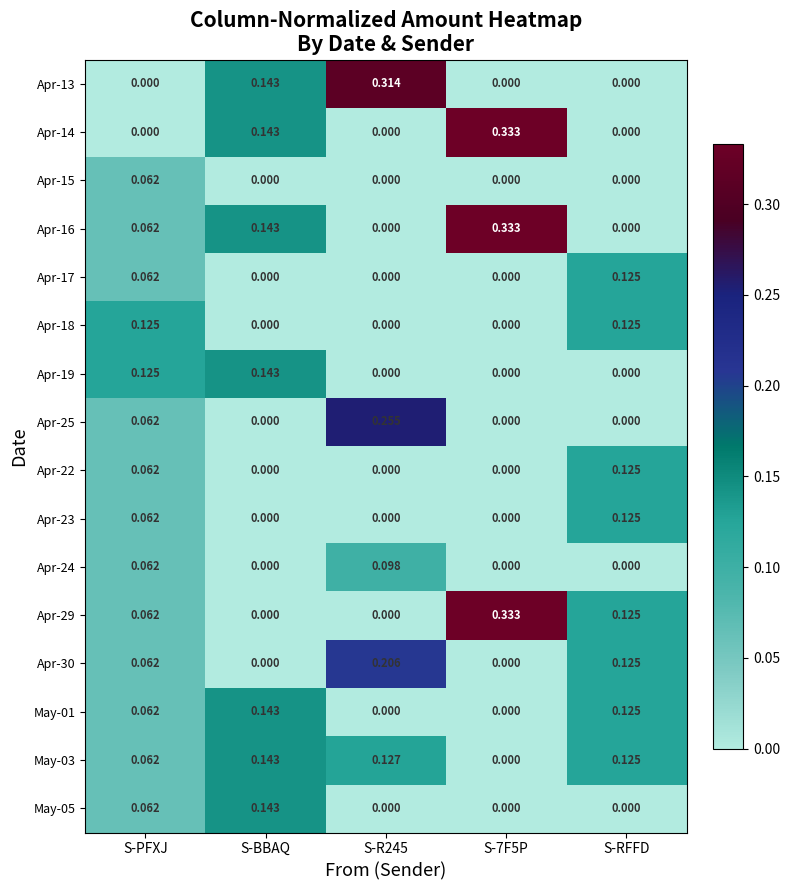

At which category is the sum across all series the highest?

S-BBAQ